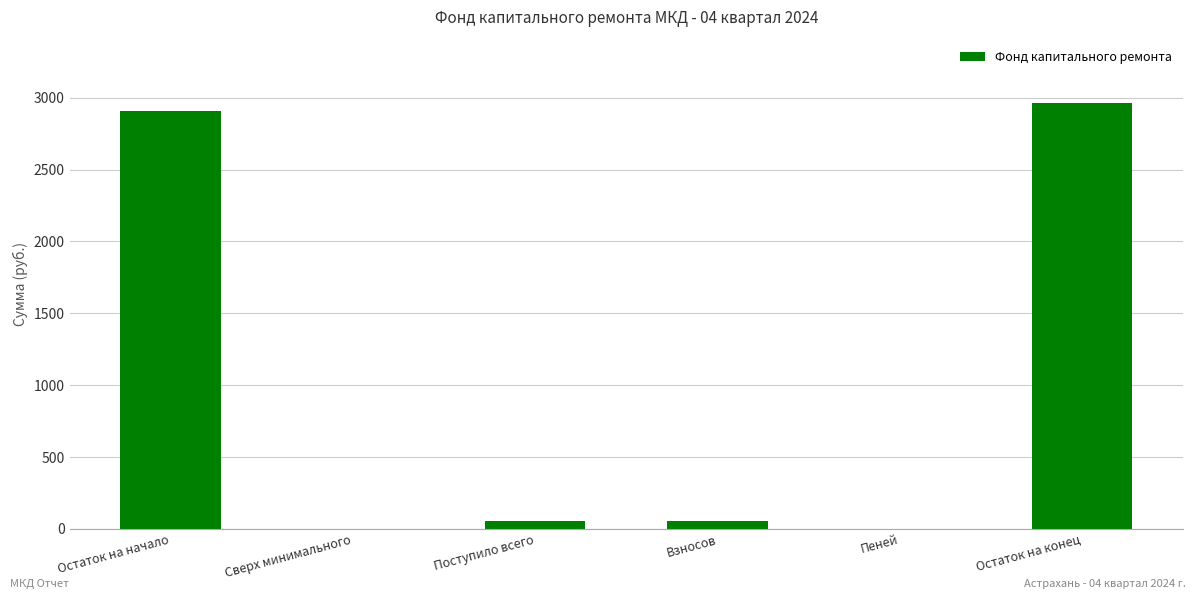

Is it true that the value at Сверх минимального is -1382.8?

False